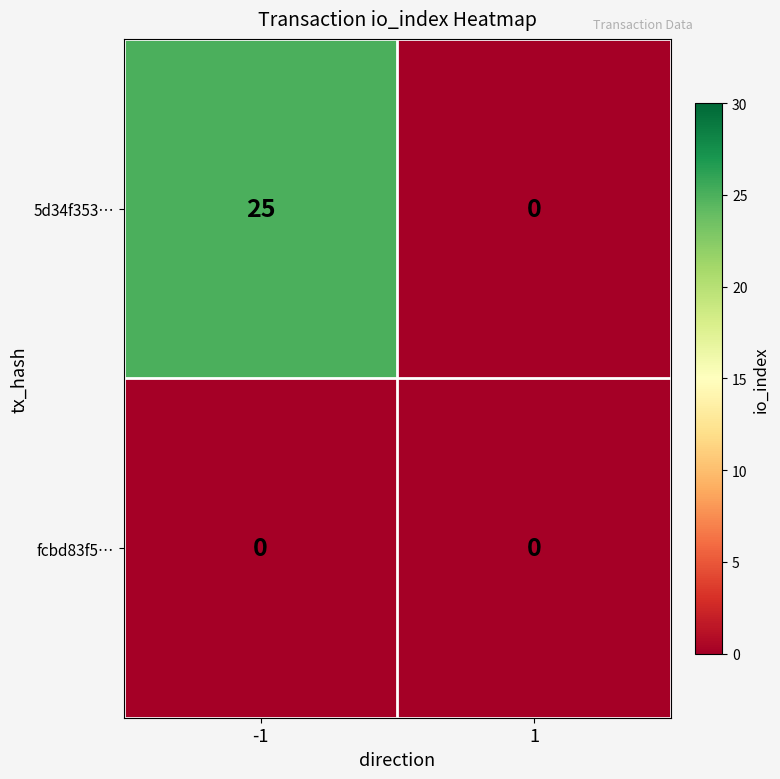

List the series in order of their peak value, lowest first.

fcbd83f5…, 5d34f353…